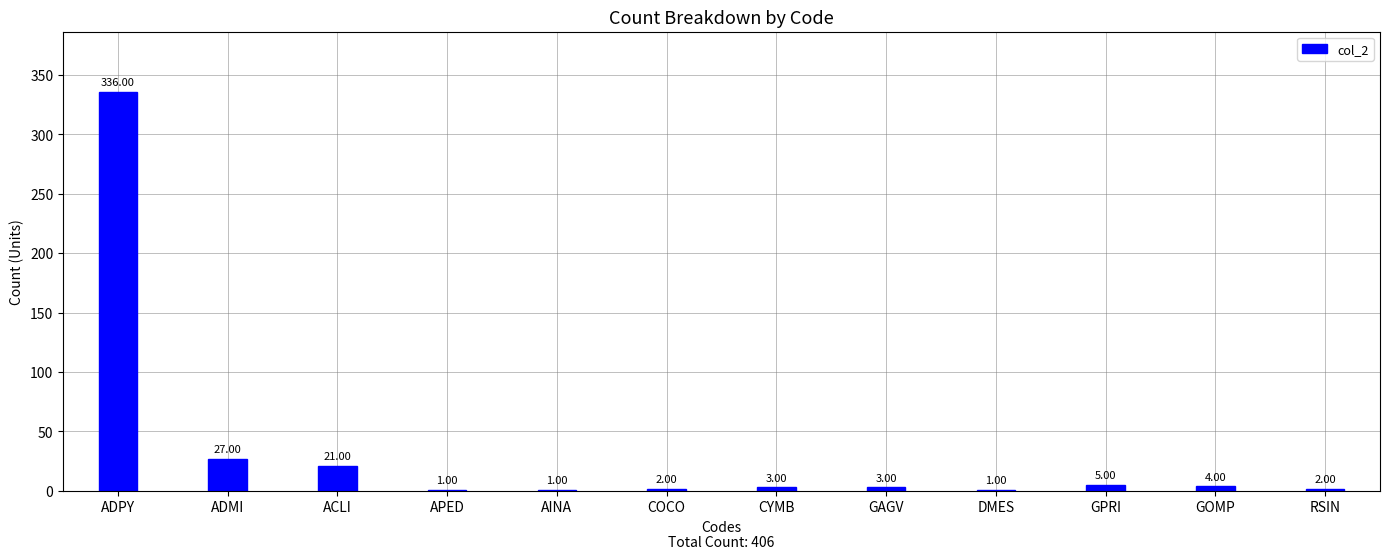

What is the sum of the values at ADPY and RSIN?

338